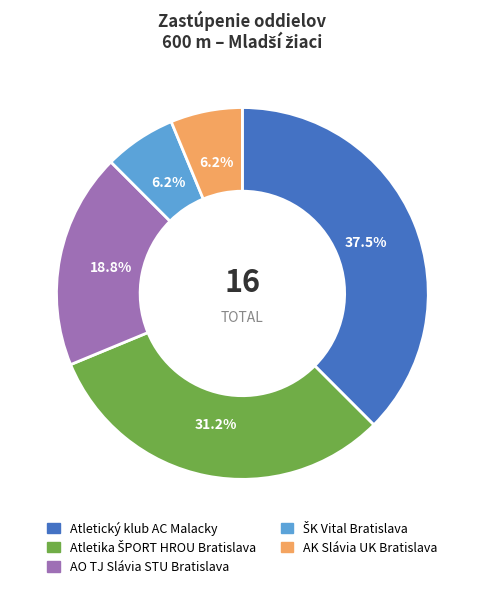

Is there a majority slice in this chart?

No